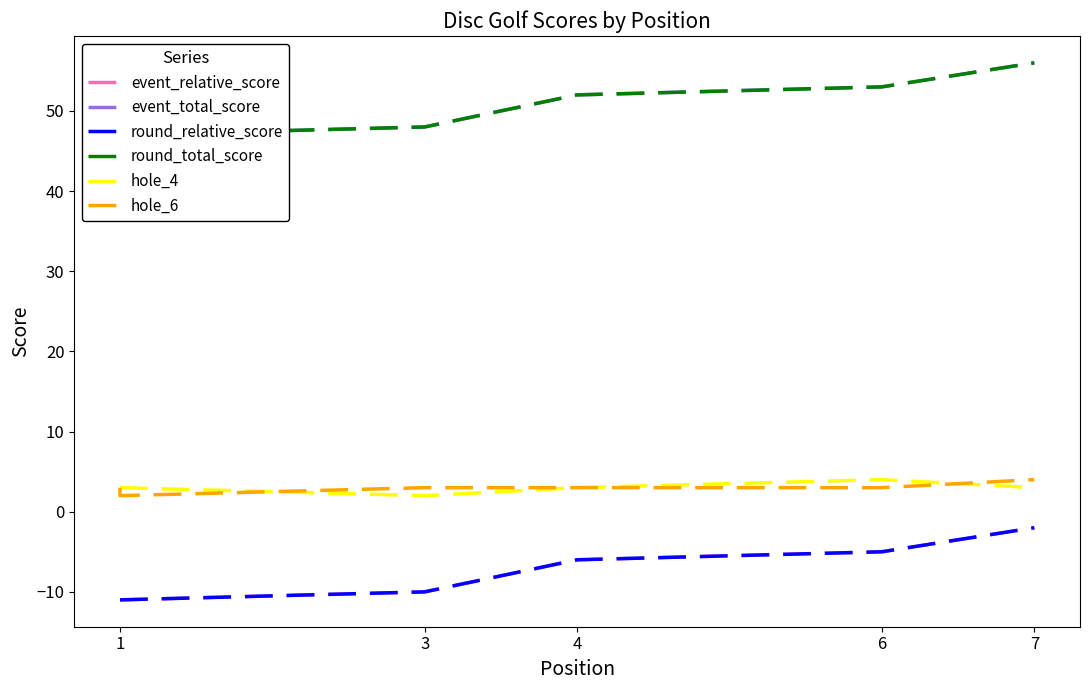

True or false: hole_6 has a value of 3 at 6.

True